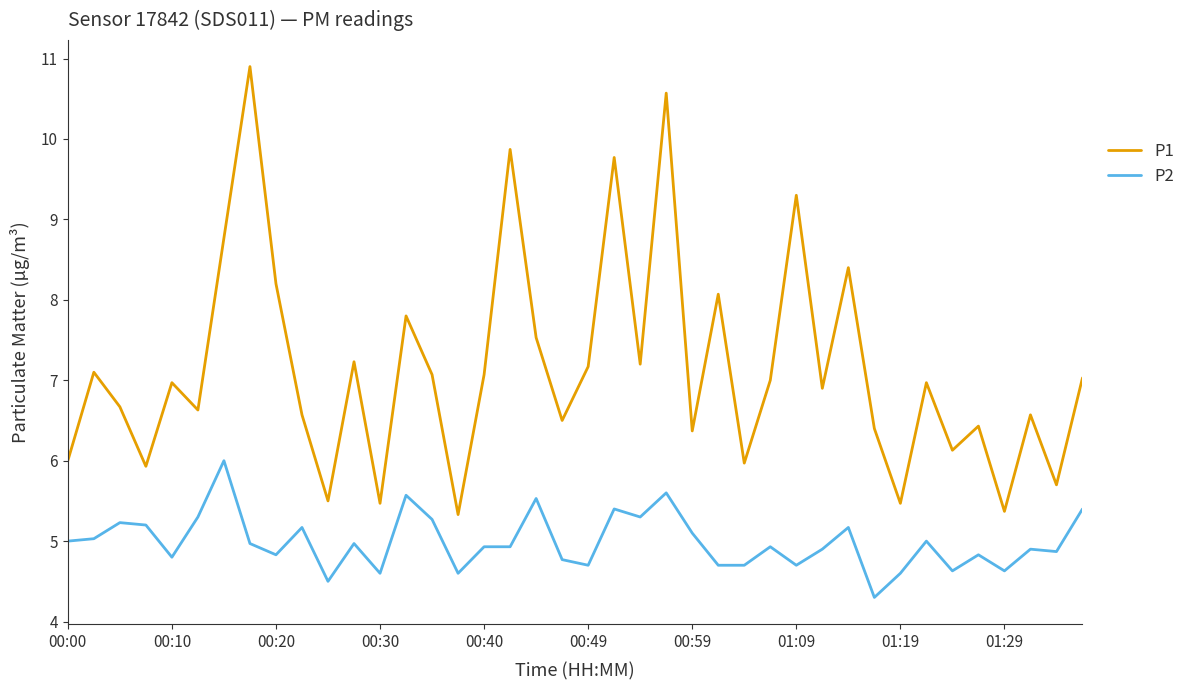

True or false: P1 and P2 intersect in this chart.

False